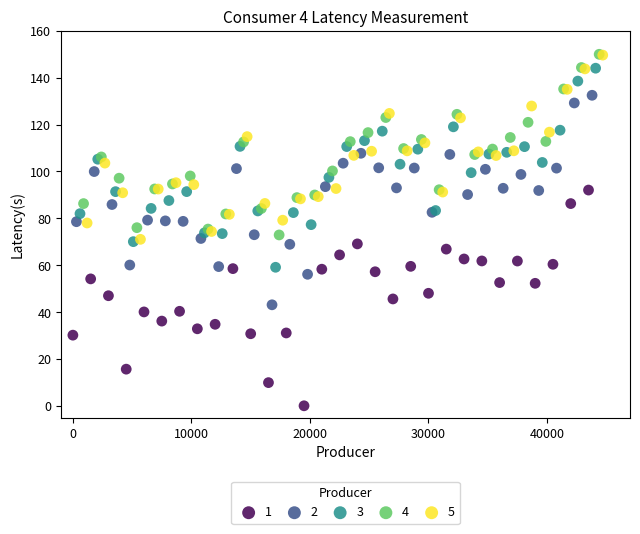

What are all the series names shown in the legend?

1, 2, 3, 4, 5